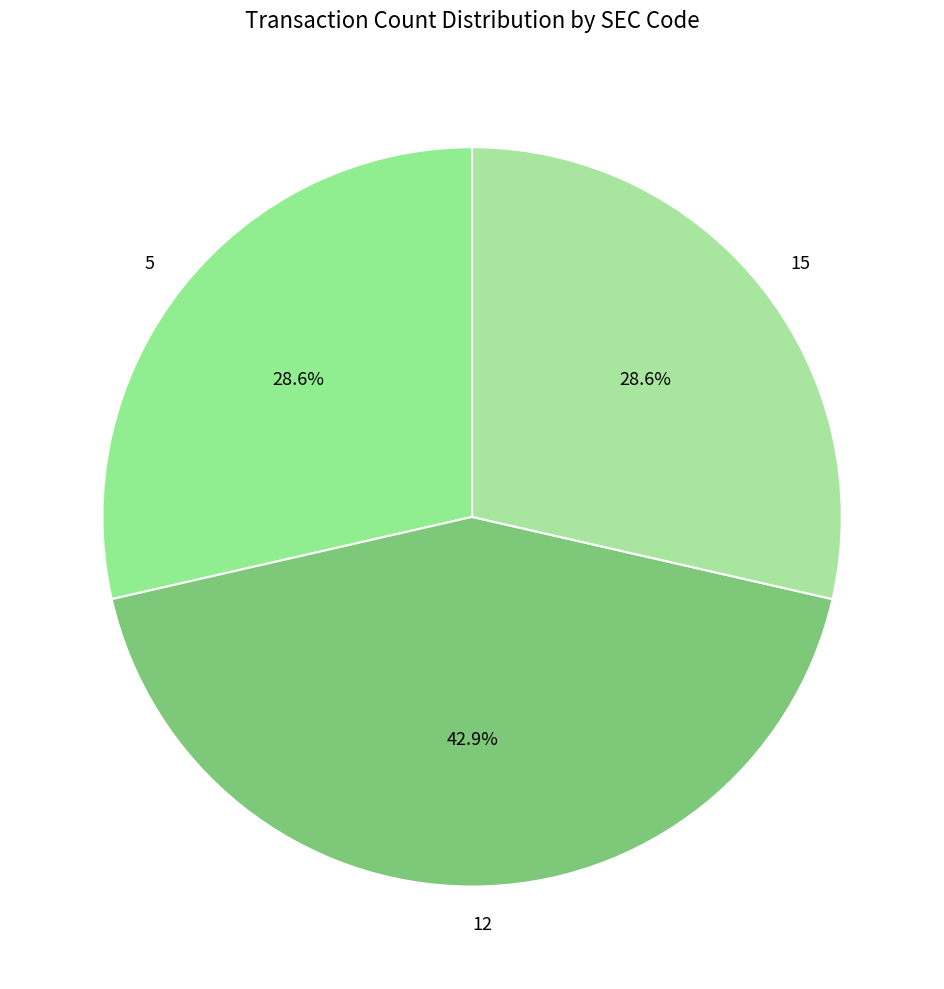

What percentage is NOT represented by 15?

71.4%